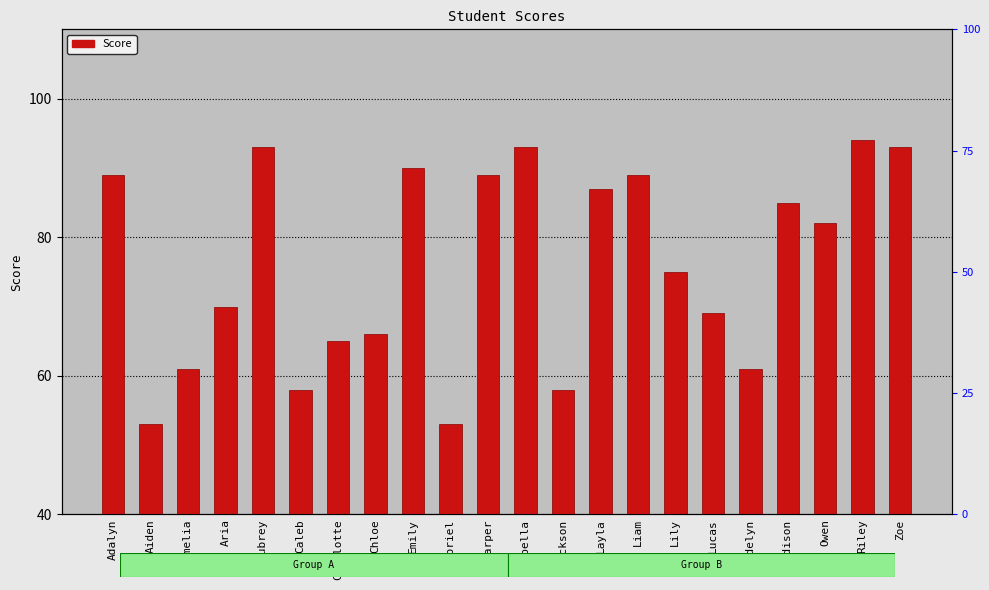

Rank the categories by value from lowest to highest.

Aiden, Gabriel, Caleb, Jackson, Amelia, Madelyn, Charlotte, Chloe, Lucas, Aria, Lily, Owen, Madison, Layla, Adalyn, Harper, Liam, Emily, Aubrey, Isabella, Zoe, Riley